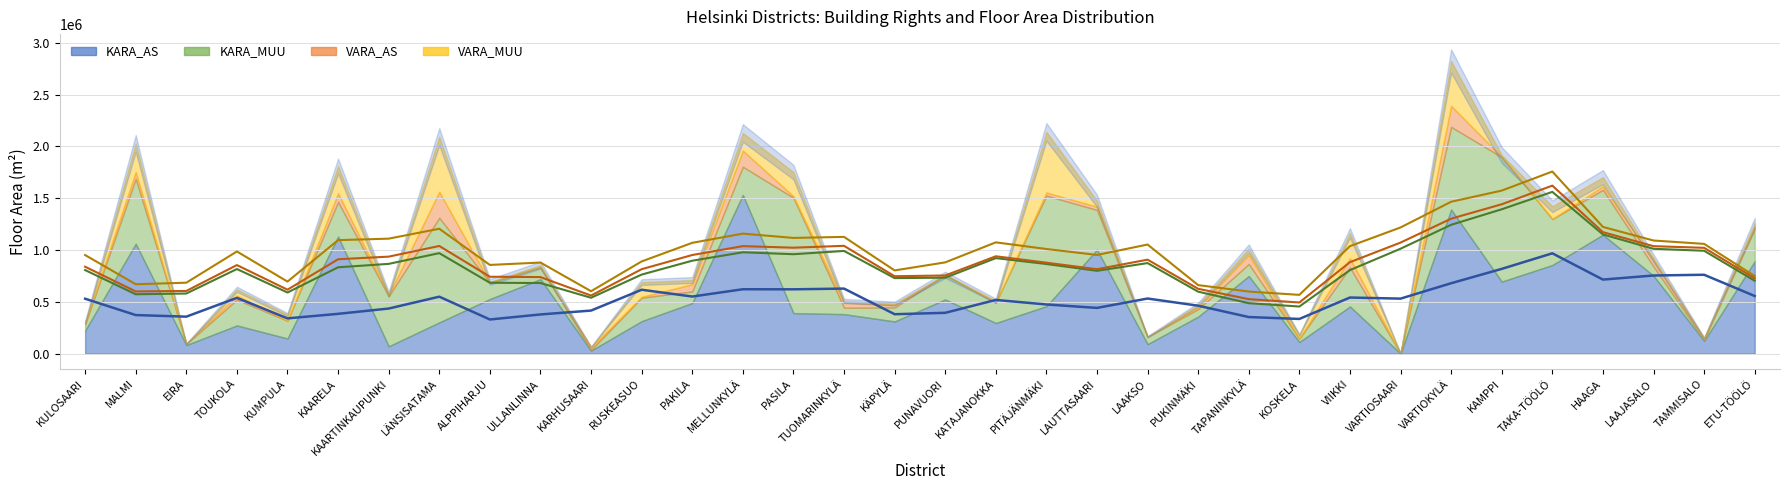

What is the difference between the second highest and second lowest values in the VARA_AS series?

202300